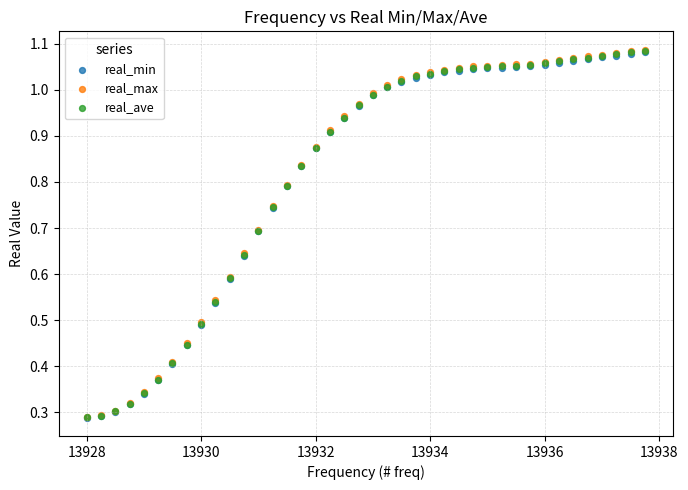

What are all the series names shown in the legend?

real_min, real_max, real_ave